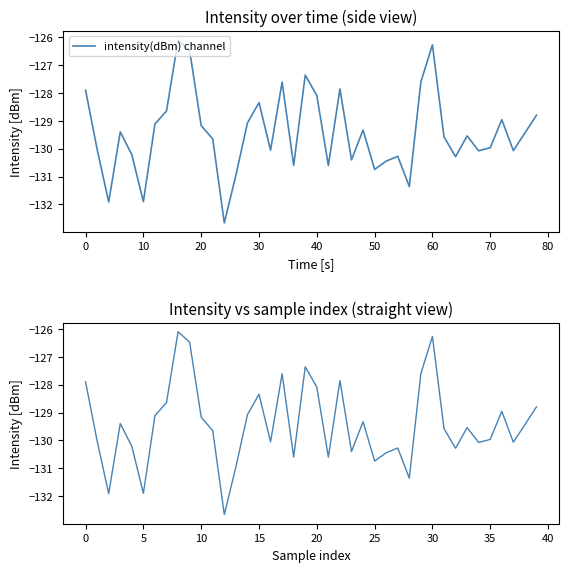

At which label is the value closest to -129?

36